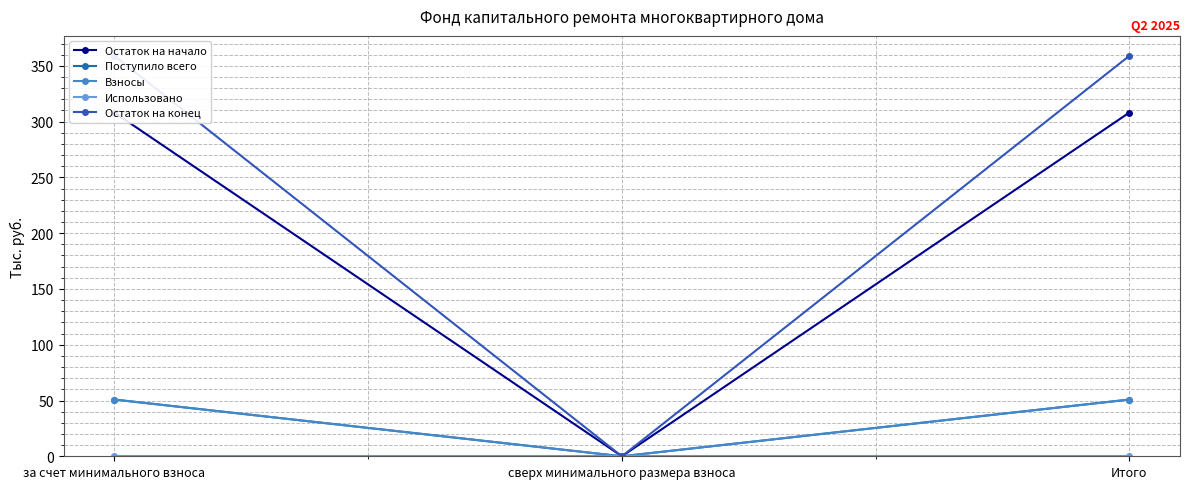

Reading left to right, list all the values displayed in this chart.

Остаток на начало: 308.1	0.0	308.1
Поступило всего: 50.8	0.0	50.8
Взносы: 50.8	0.0	50.8
Использовано: 0.0	0.0	0.0
Остаток на конец: 358.9	0.0	358.9